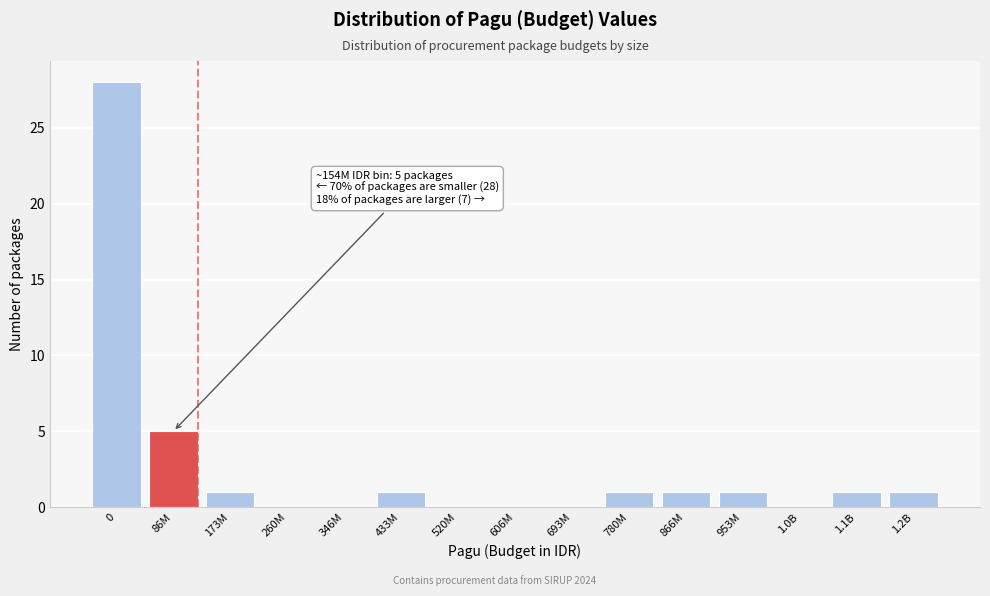

Reading right to left, extract all data points from this chart.

1.2B=1	1.1B=1	1.0B=0	953M=1	866M=1	780M=1	693M=0	606M=0	520M=0	433M=1	346M=0	260M=0	173M=1	86M=5	0=28